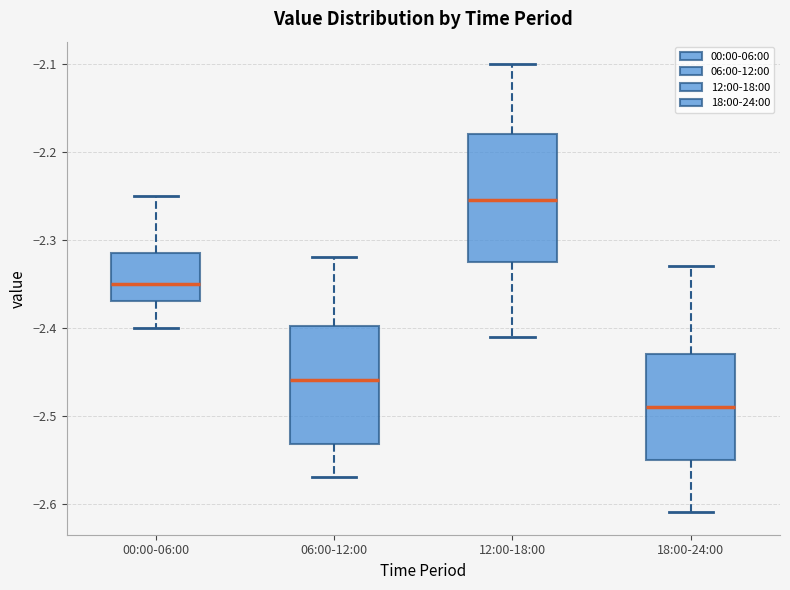

Where does the upper whisker of the box for 12:00-18:00 end on the y-axis? The values are not printed on the chart, so give them approximately, as read against the axis.

-2.10